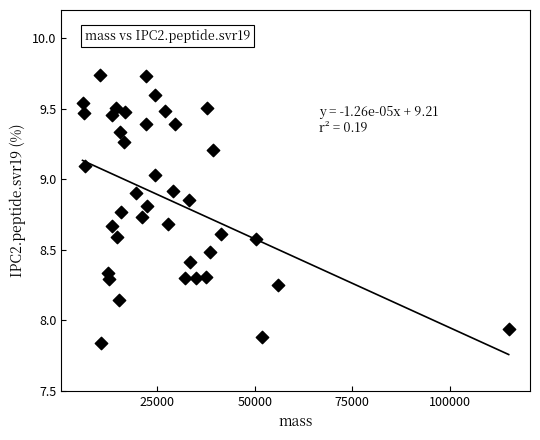

What is the range of X values (max minus min)?

109153.9